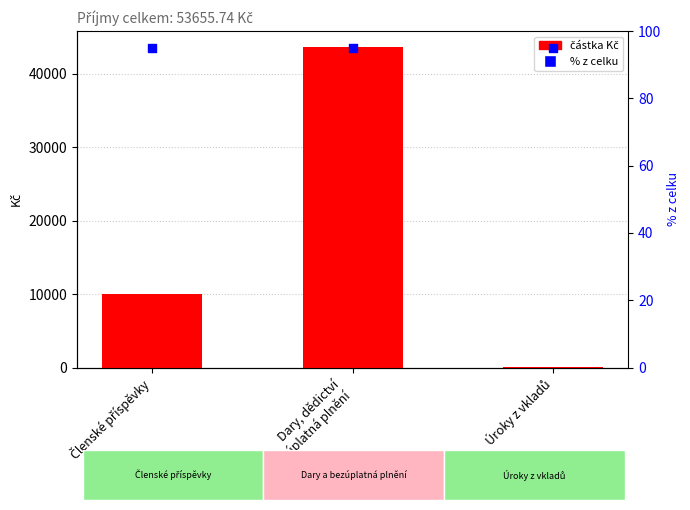

What are all the series names shown in the legend?

částka Kč, % z celku